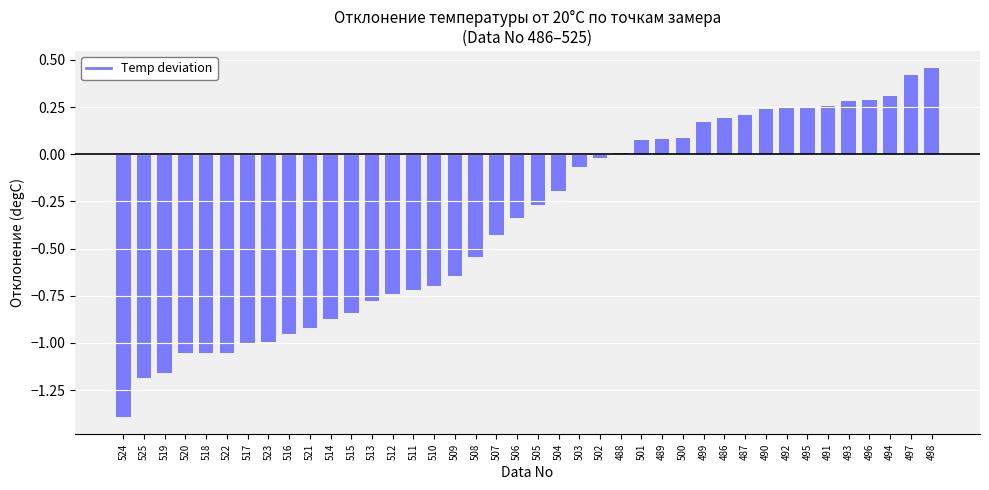

The chart shows a value of -0.6 at 525. True or false?

False